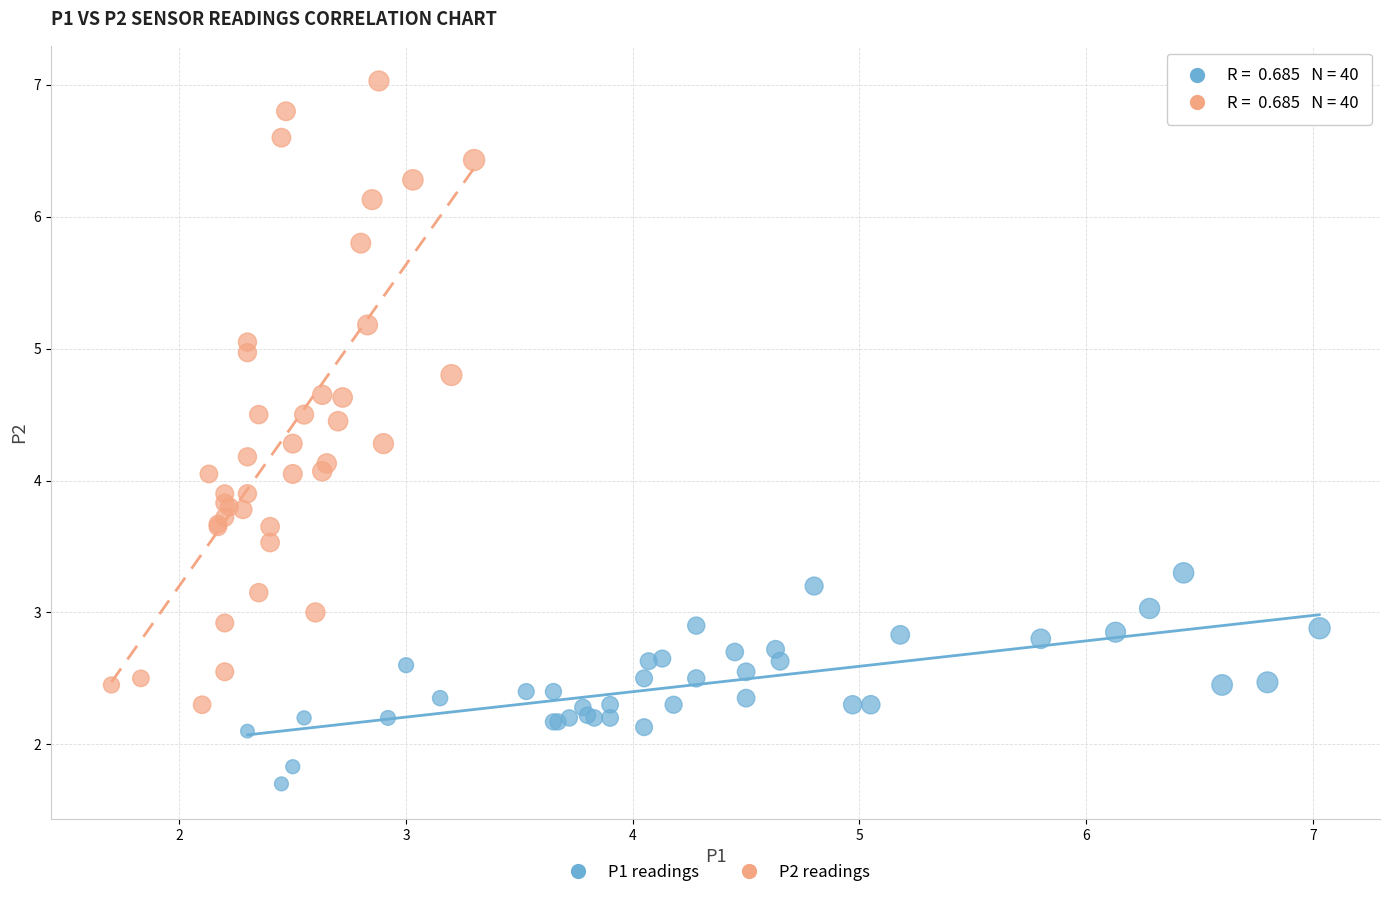

Which series contains the highest Y value?

P2 readings